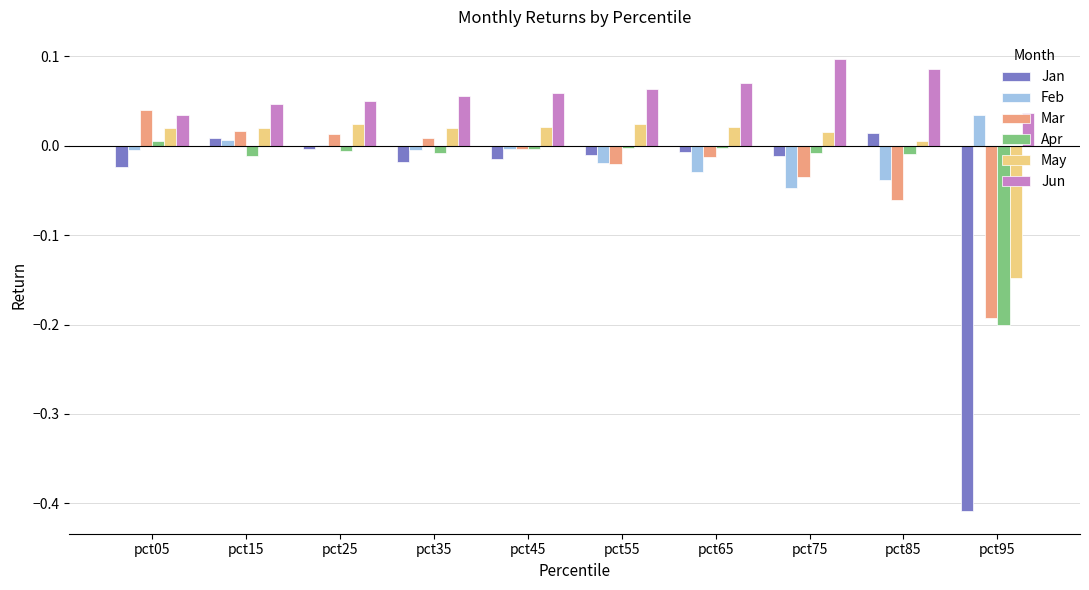

The value of Jan at pct95 is -0.2. True or false?

False